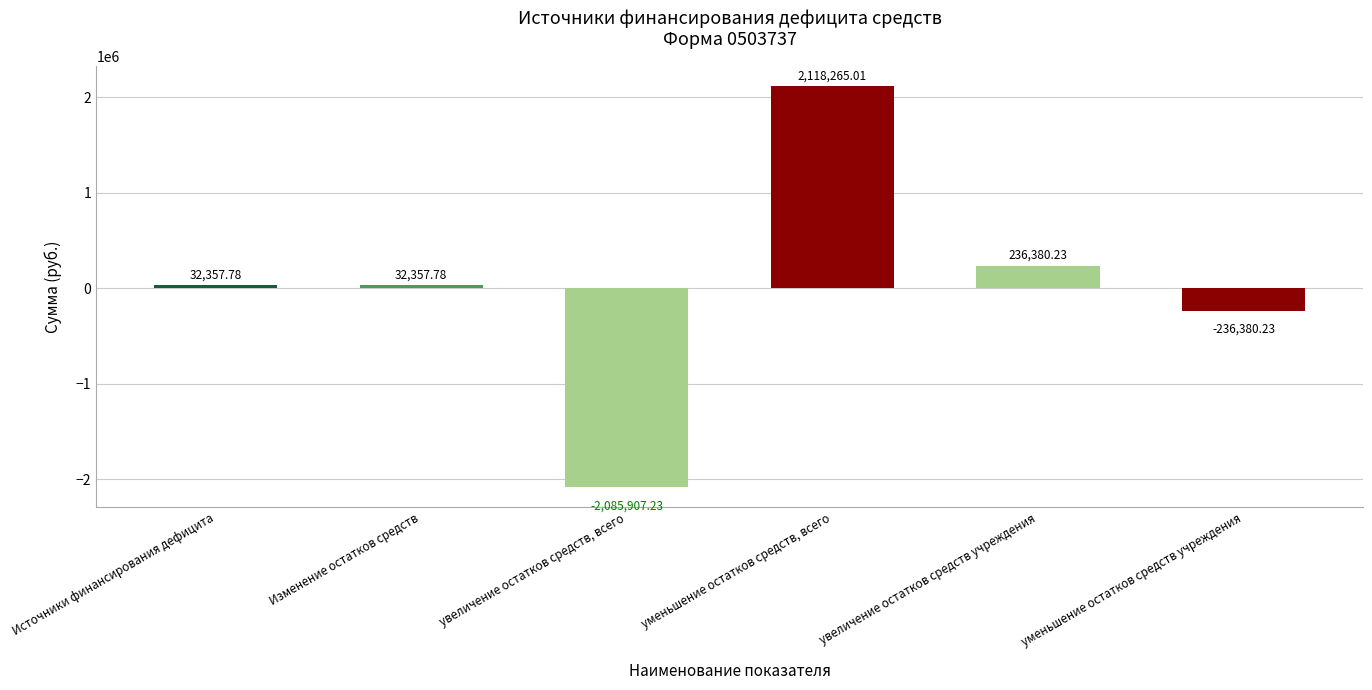

What is the difference between the second highest and minimum values?

2322287.5